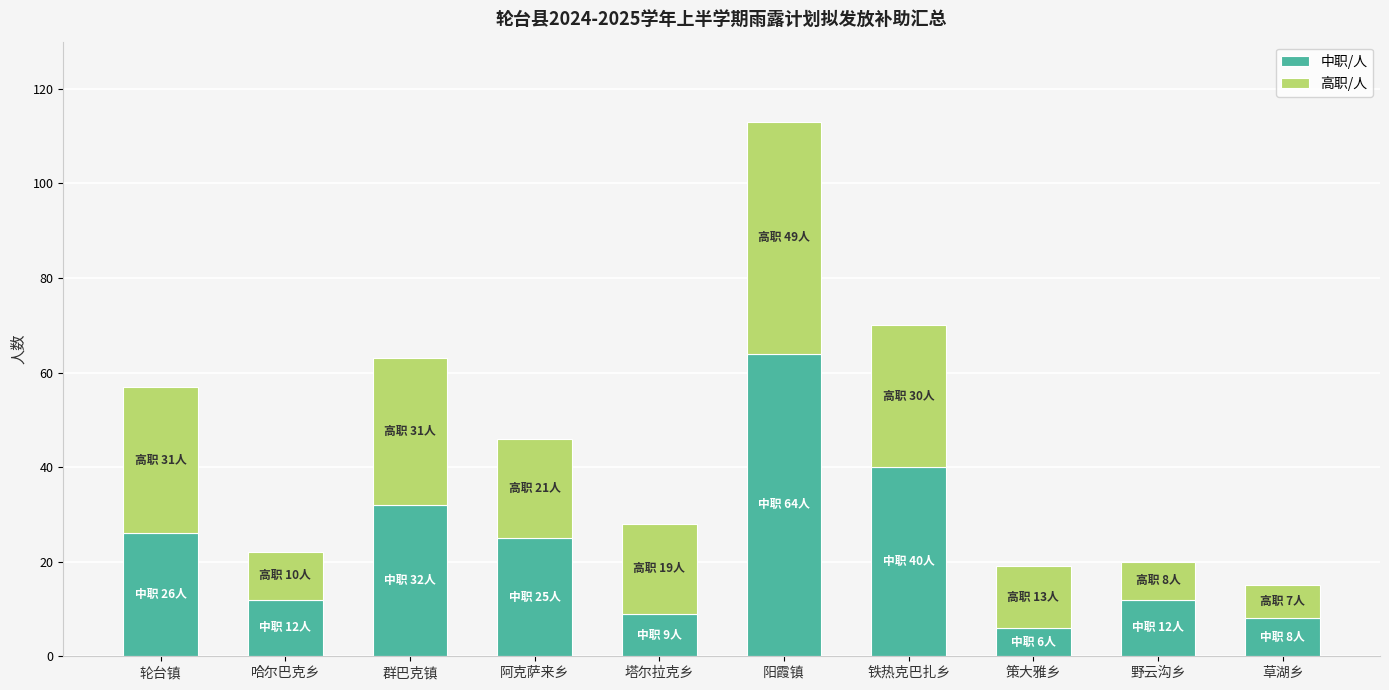

At which label does 中职/人 reach its peak?

阳霞镇